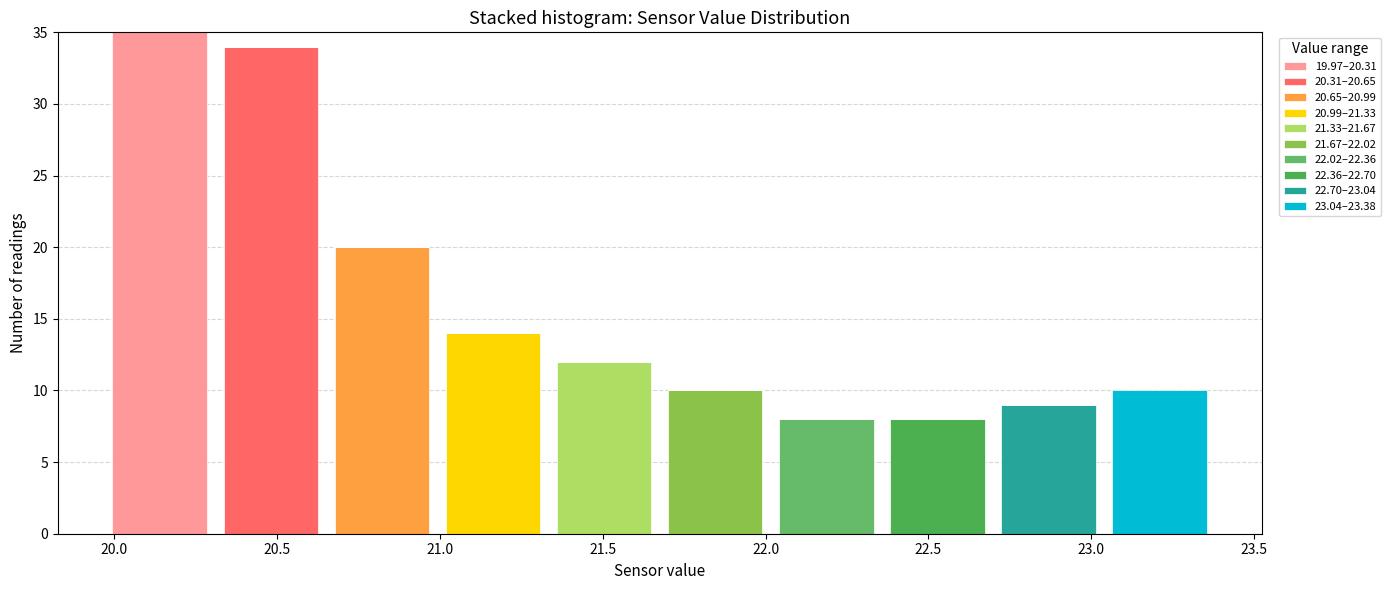

Which range on the x-axis has the tallest stacked bar (by total height)?

19.95 to 20.30